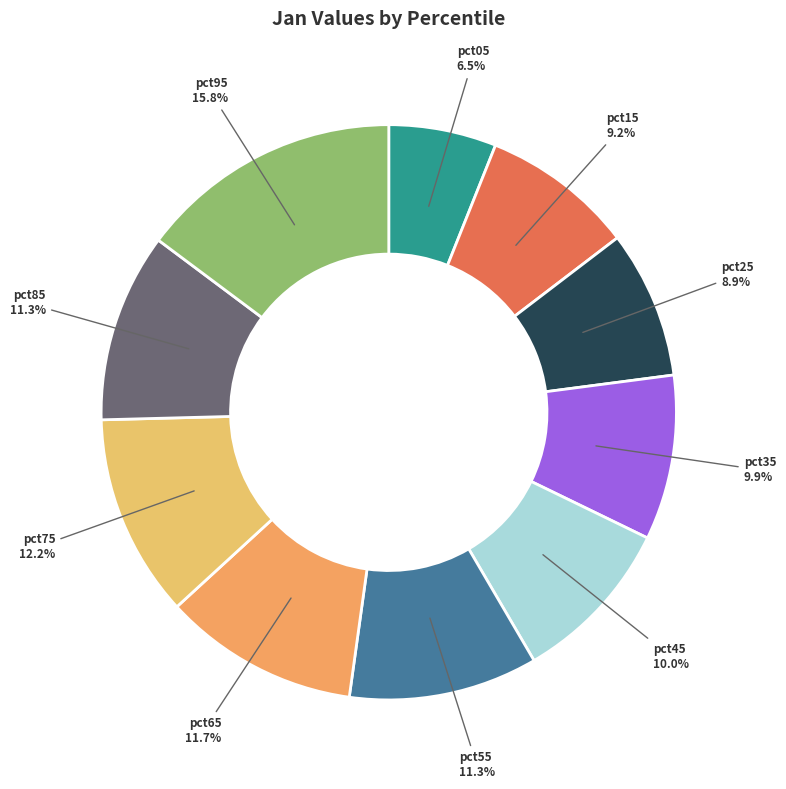

Rank the categories by value from highest to lowest.

pct95, pct75, pct65, pct85, pct55, pct45, pct35, pct15, pct25, pct05